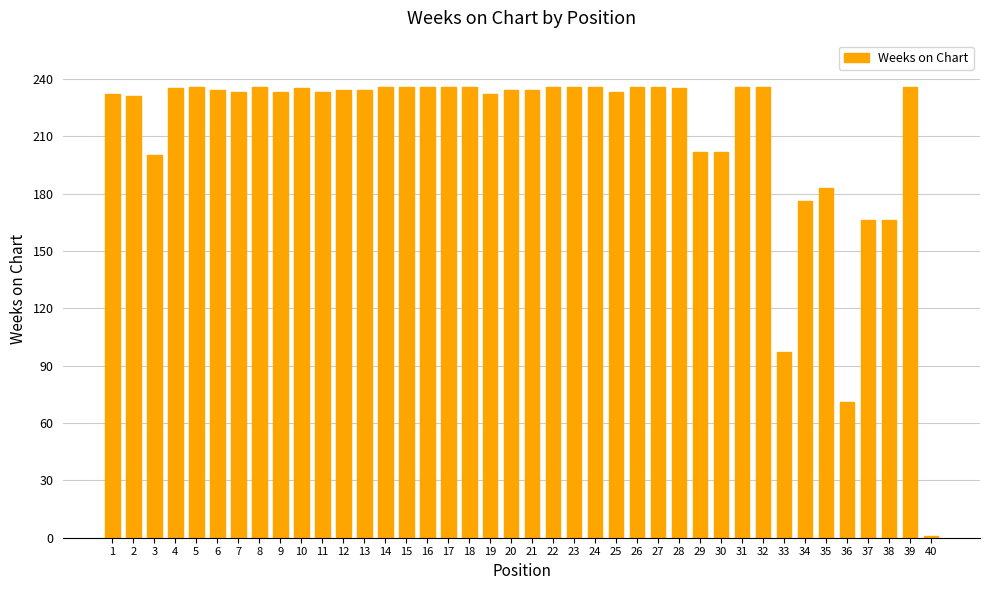

Between 26 and 33, which is larger?

26